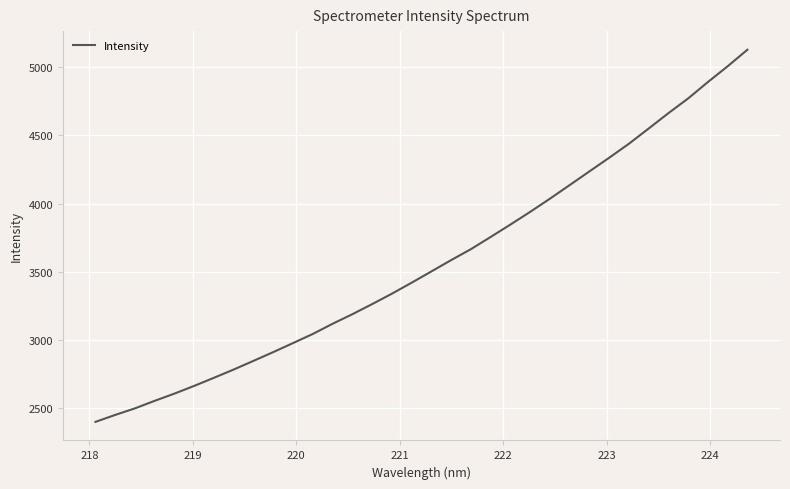

What is the difference between the maximum and minimum values?

2729.3